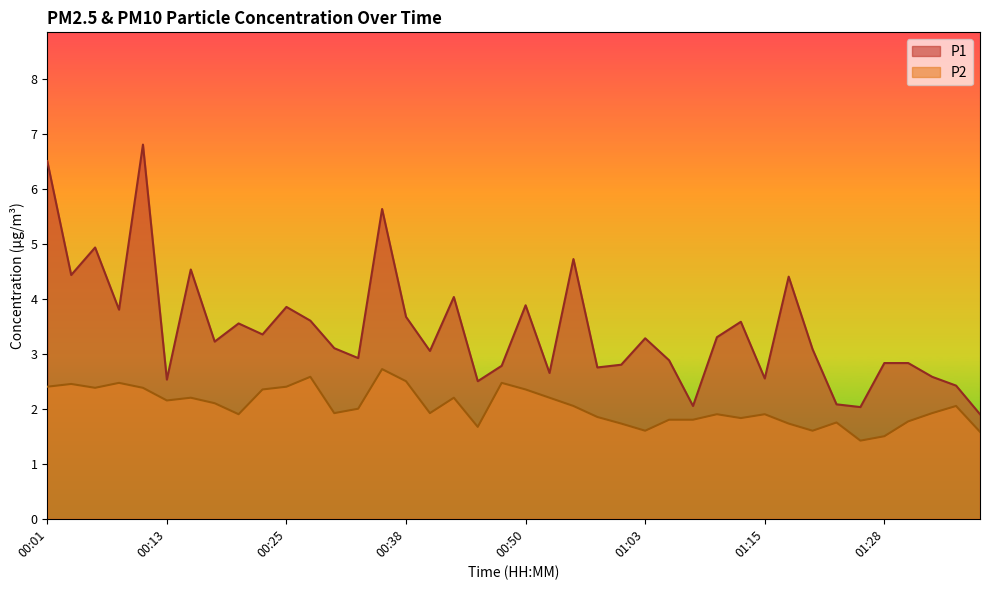

At which category does P1 reach its first local valley?

00:03